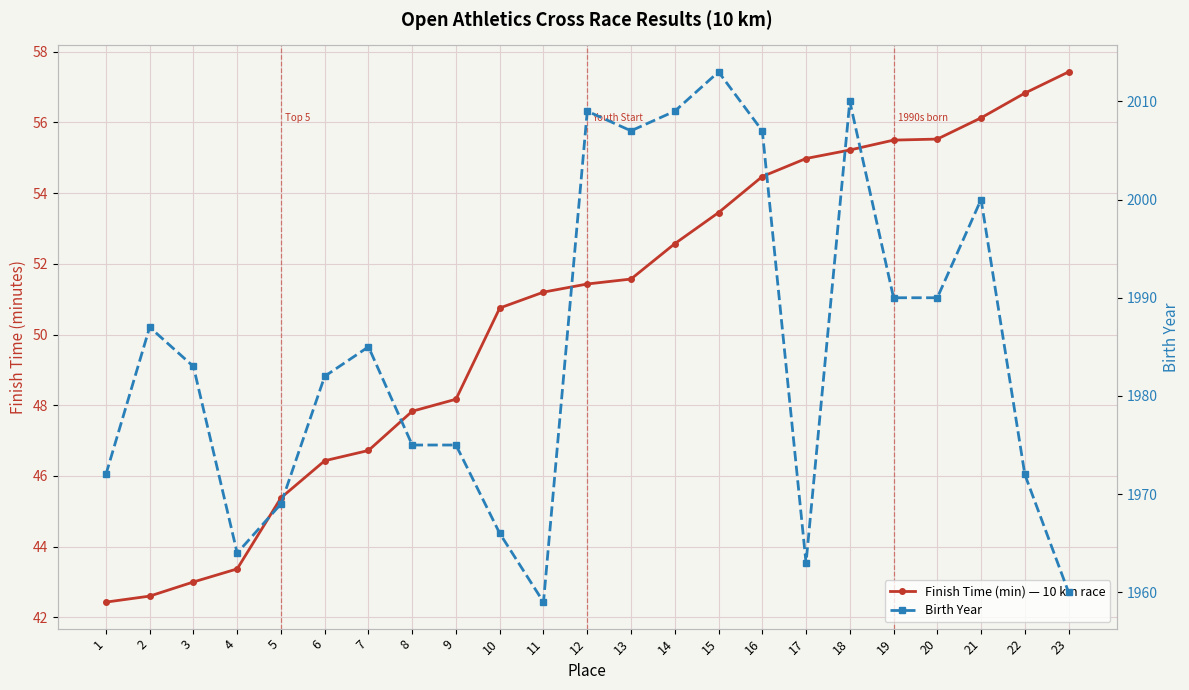

Reading left to right, list all the values displayed in this chart.

Finish Time (min) — 10 km race: 42.4	42.6	43.0	43.4	45.4	46.4	46.7	47.8	48.2	50.8	51.2	51.4	51.6	52.6	53.5	54.5	55.0	55.2	55.5	55.5	56.1	56.8	57.4
Birth Year: 1972.0	1987.0	1983.0	1964.0	1969.0	1982.0	1985.0	1975.0	1975.0	1966.0	1959.0	2009.0	2007.0	2009.0	2013.0	2007.0	1963.0	2010.0	1990.0	1990.0	2000.0	1972.0	1960.0